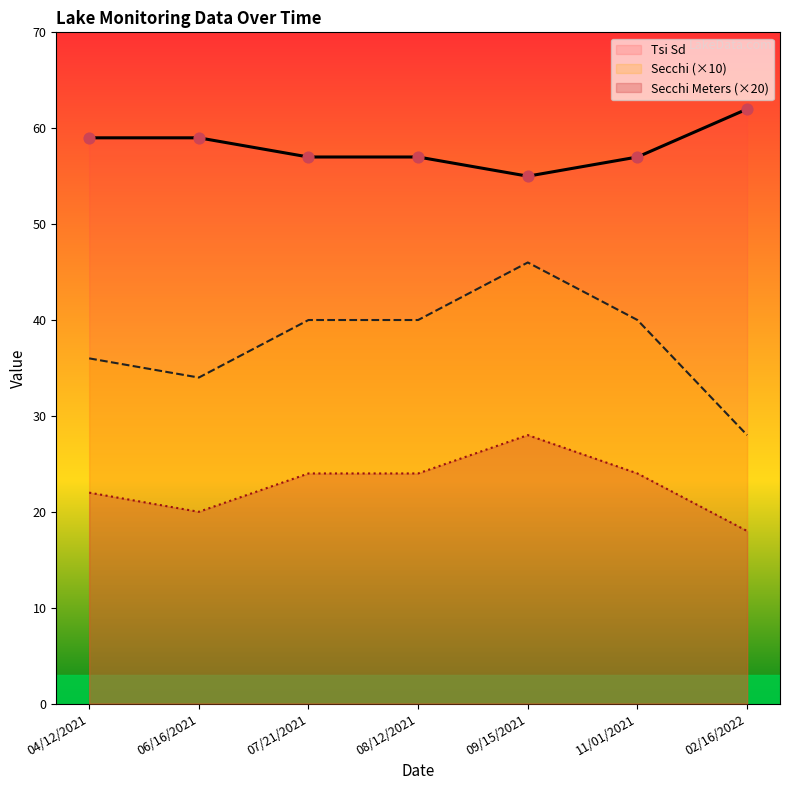

What is the total value across all series at 09/15/2021?

129